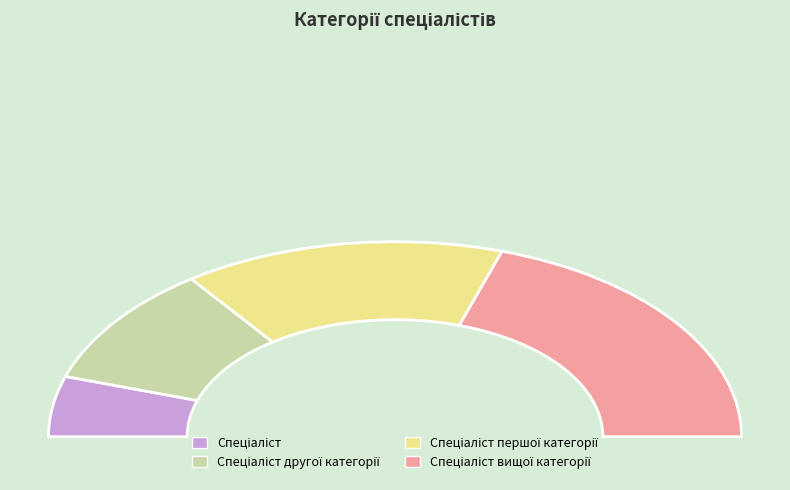

Does Спеціаліст першої категорії account for over 50% of the chart?

No